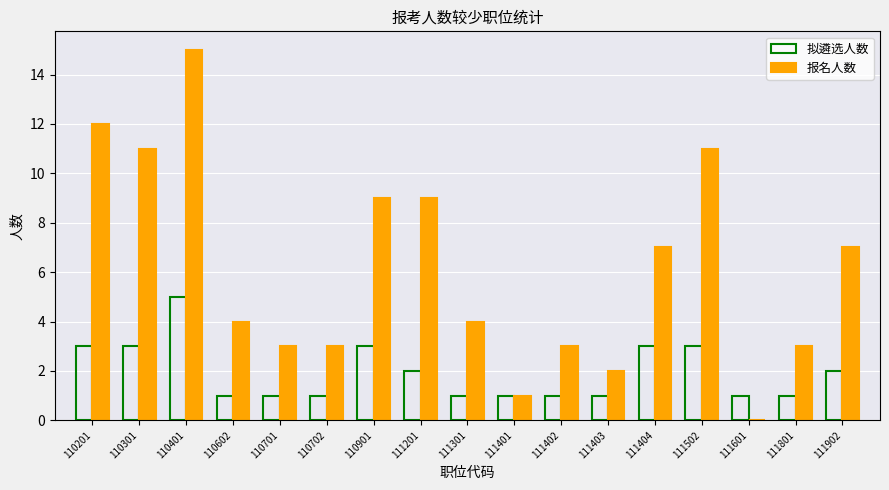

What is the sum of all 拟遴选人数 values?

33